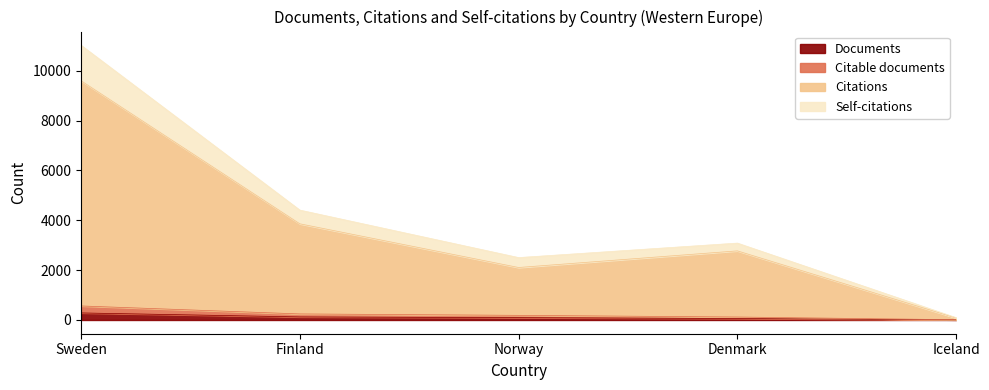

At how many categories does at least one series exceed 9443?

1